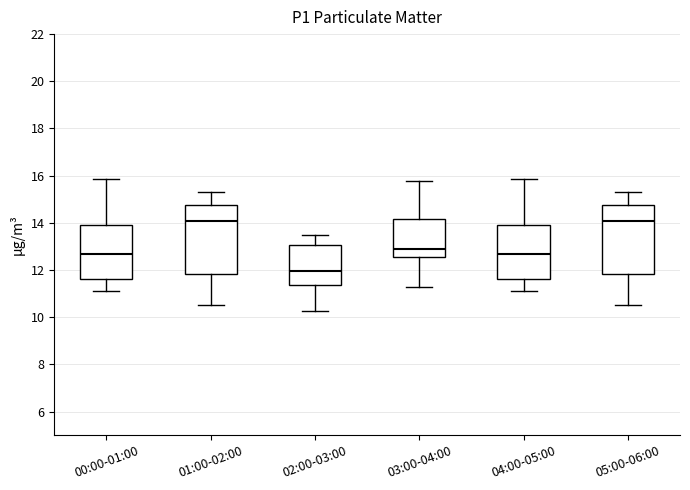

Reading left to right, transcribe this box plot: for each box, give where its median line is, the range the box spans, and where its two whiskers end, as read against the y-axis. The values are not printed on the chart, so give them approximately, as read against the axis.

00:00-01:00: median 12.6, box 11.6 to 14.0, whiskers 11.2 to 15.8
01:00-02:00: median 14.0, box 11.8 to 14.8, whiskers 10.6 to 15.4
02:00-03:00: median 12.0, box 11.4 to 13.0, whiskers 10.2 to 13.6
03:00-04:00: median 13.0, box 12.6 to 14.2, whiskers 11.4 to 15.8
04:00-05:00: median 12.6, box 11.6 to 14.0, whiskers 11.2 to 15.8
05:00-06:00: median 14.0, box 11.8 to 14.8, whiskers 10.6 to 15.4